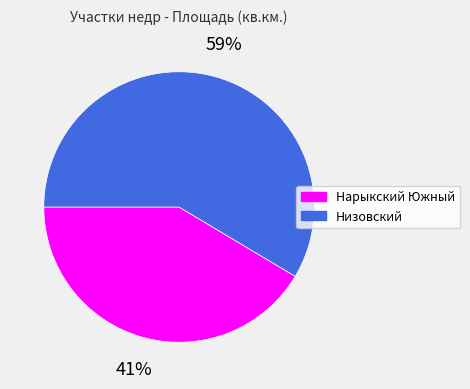

Which has a higher value, Низовский or Нарыкский Южный?

Низовский